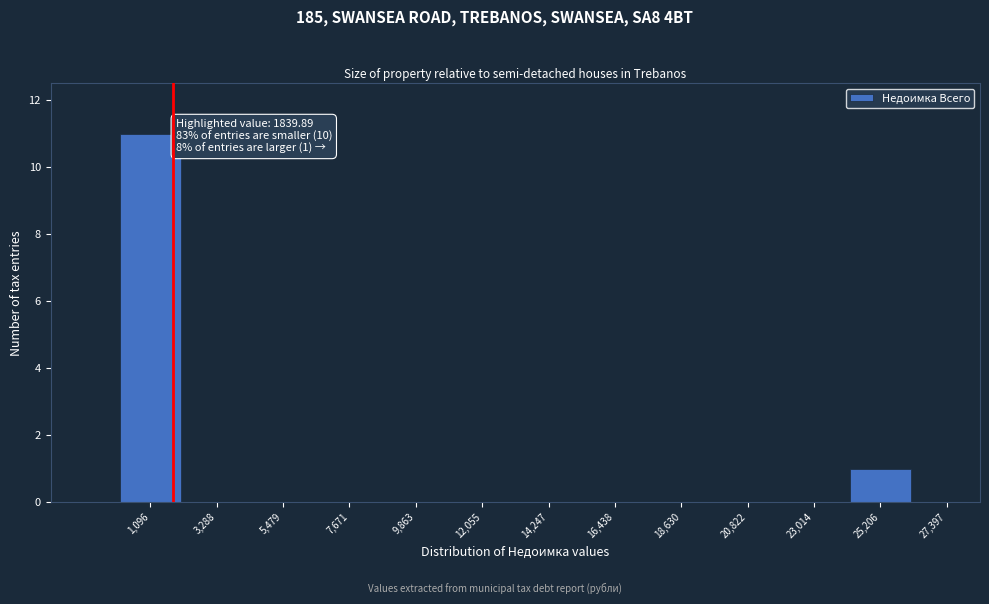

Which range on the x-axis has the tallest bar?

0 to 2000